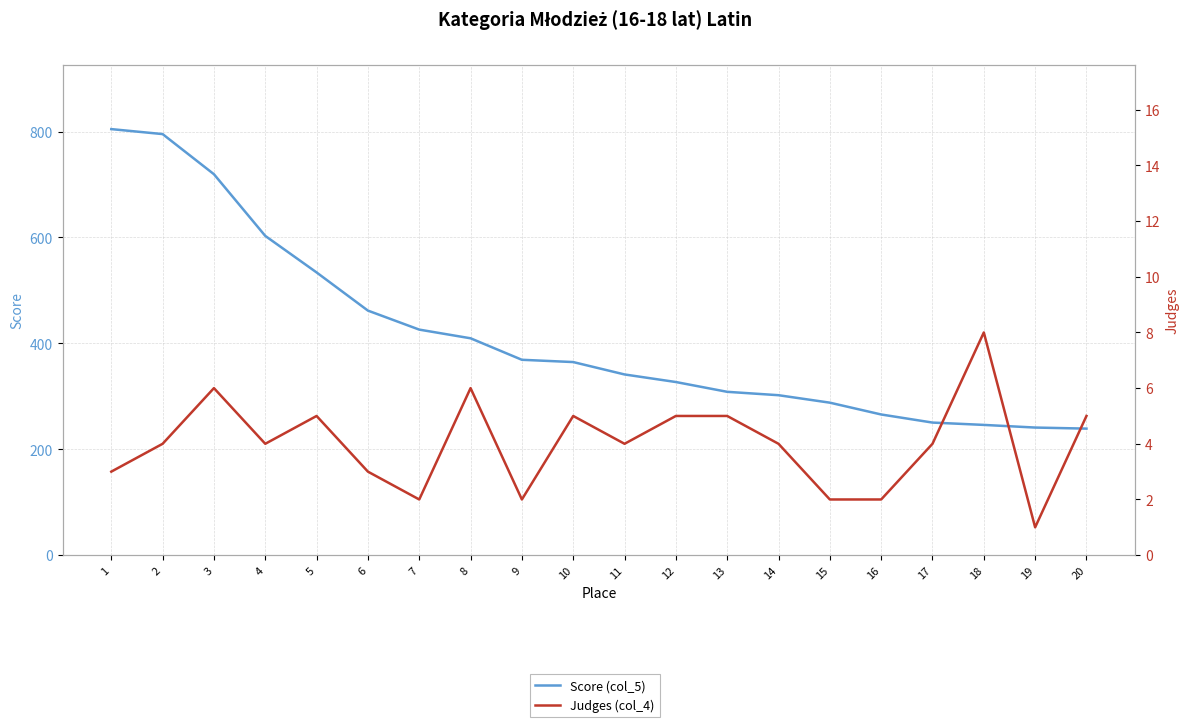

True or false: Judges (col_4) and Score (col_5) cross at least once.

False